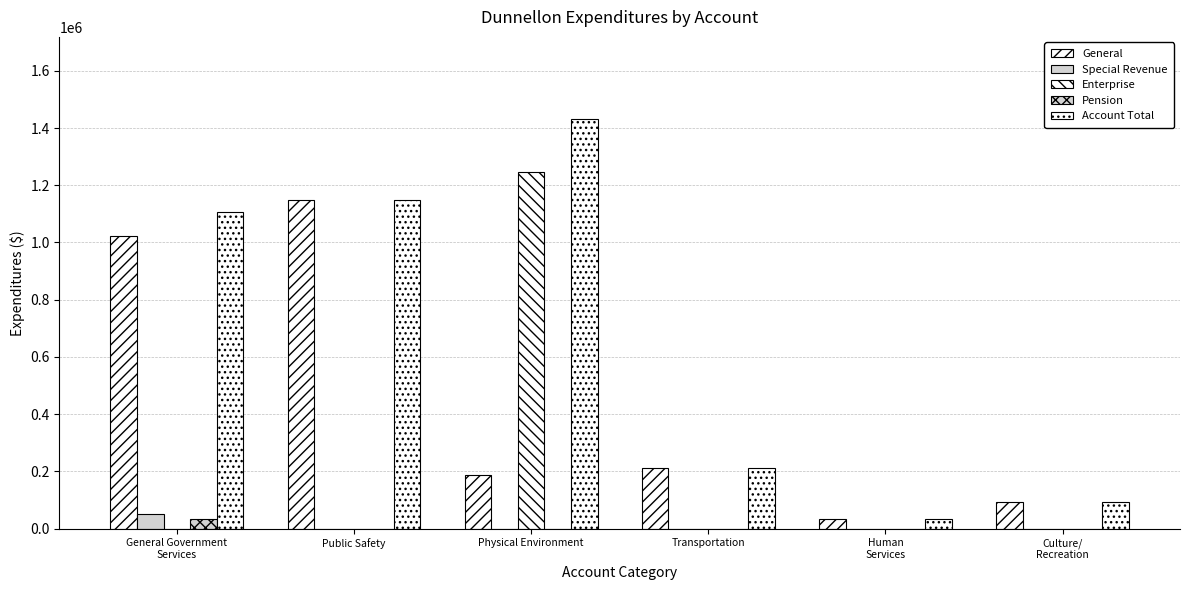

Is it true that Pension equals 0 at Culture/
Recreation?

True